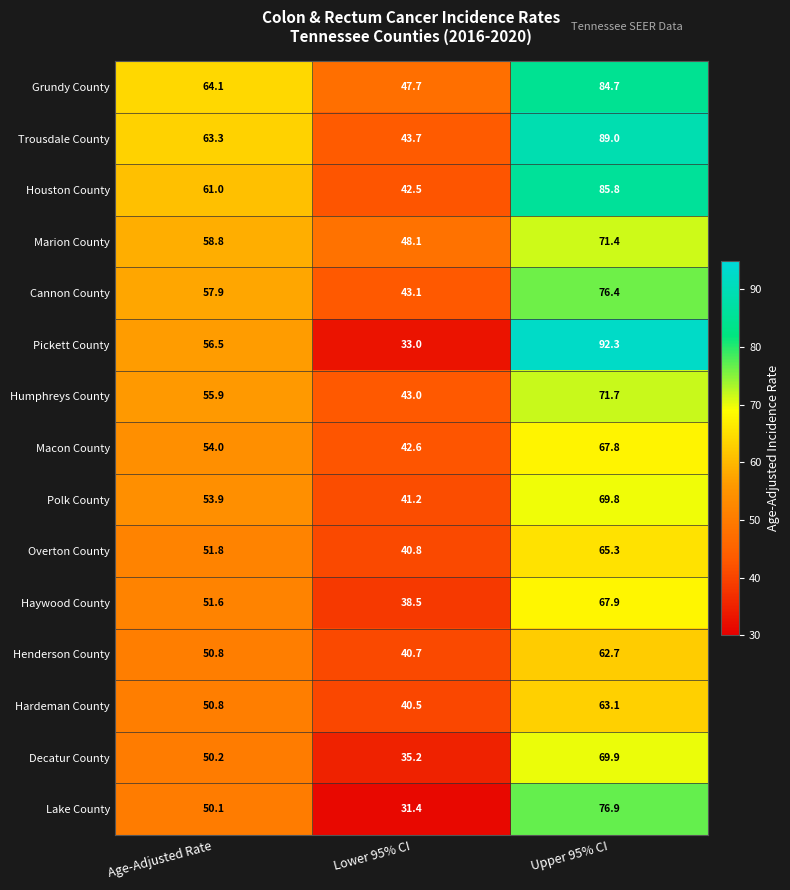

Where is Marion County nearest to the value 59?

Age-Adjusted Rate